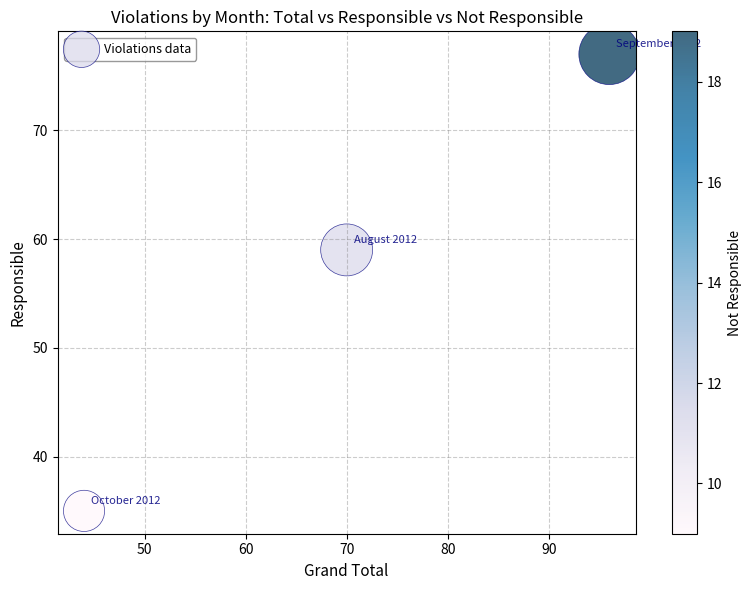

What Y value in the scatter plot is closest to 56?

59